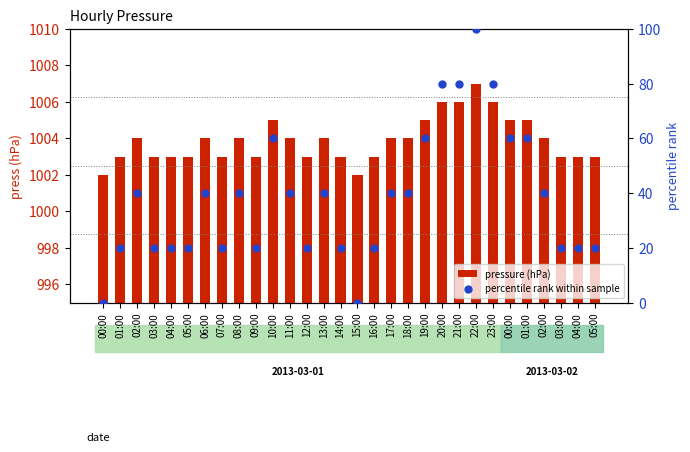

What are all the series names shown in the legend?

pressure (hPa), percentile rank within sample